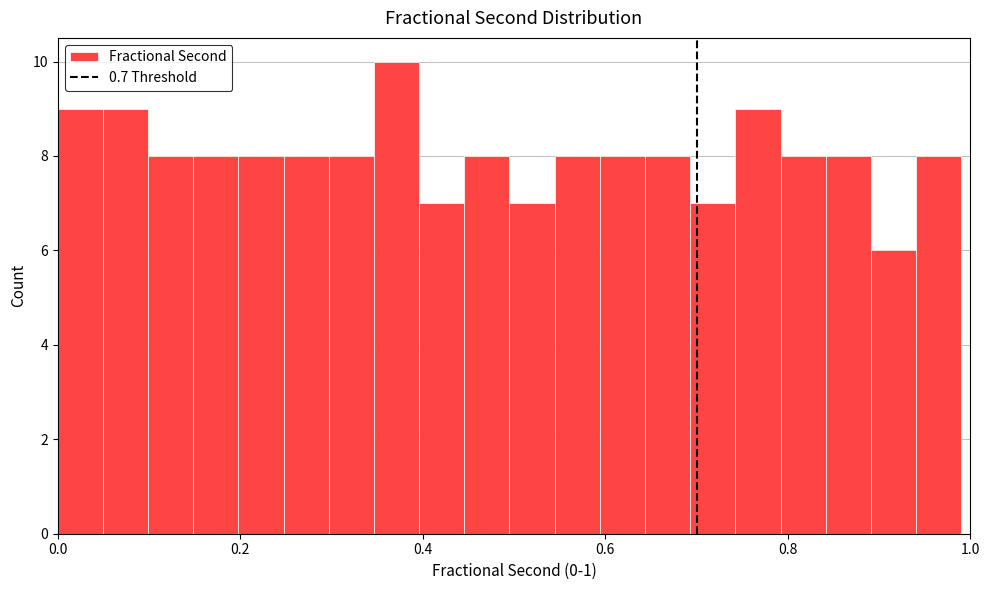

Around what value on the x-axis is the tallest bar? Give the approximate position of its centre, as read against the axis.

0.38